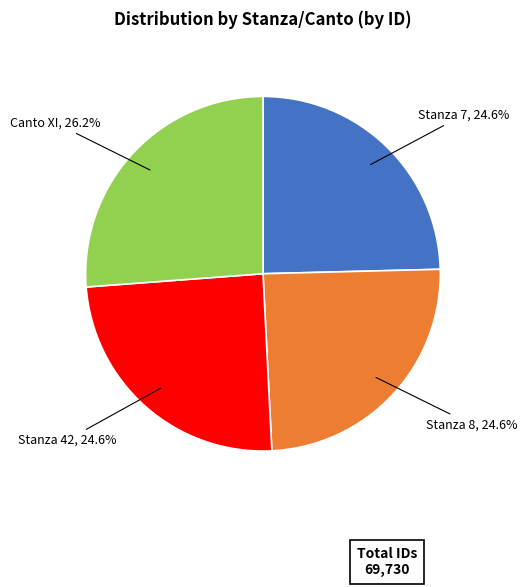

Which has a higher value, Canto XI or Stanza 7?

Canto XI